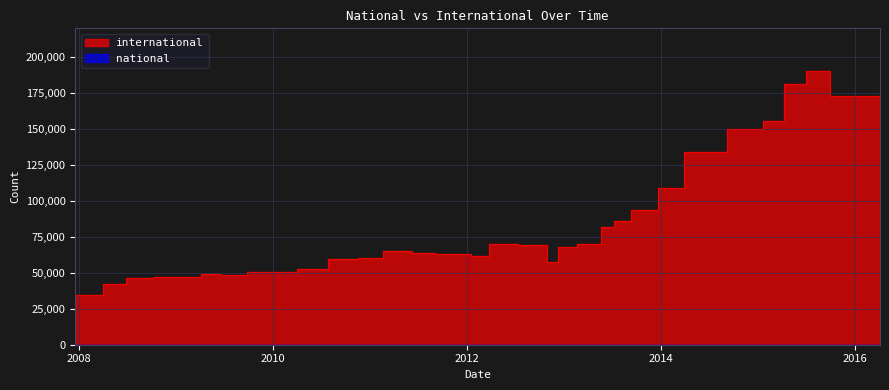

Is it true that national equals 0 at 2016-01-04?

True